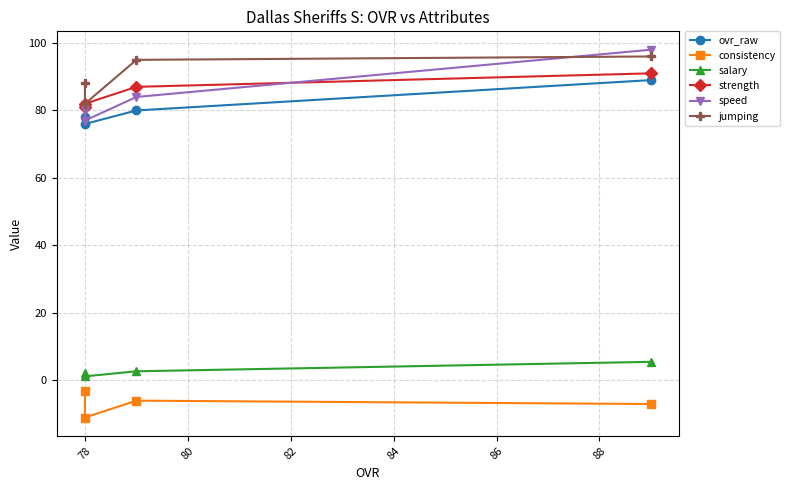

What is the average value of the ovr_raw series?

80.8